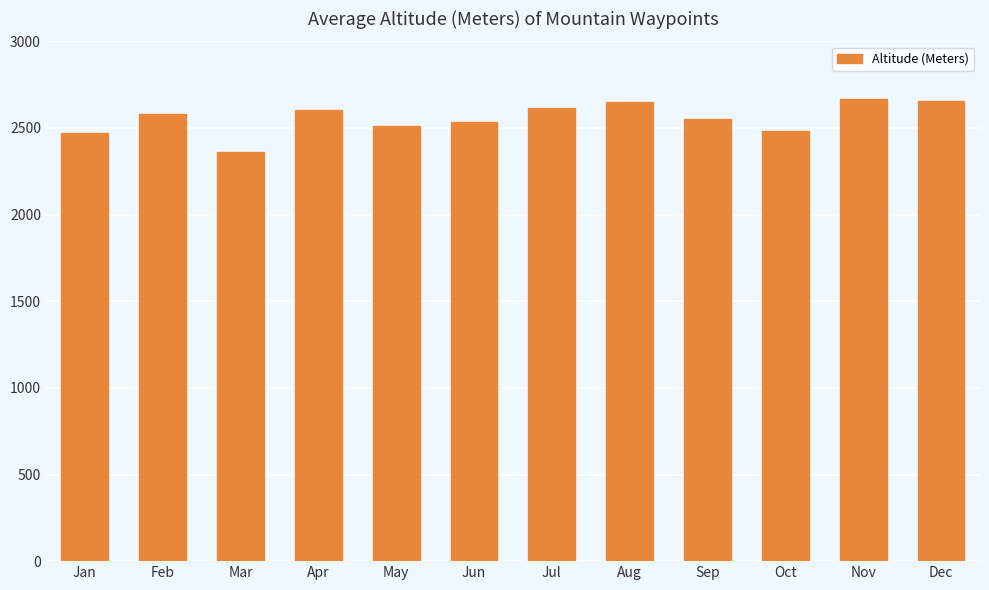

What value does the data have at Oct?

2480